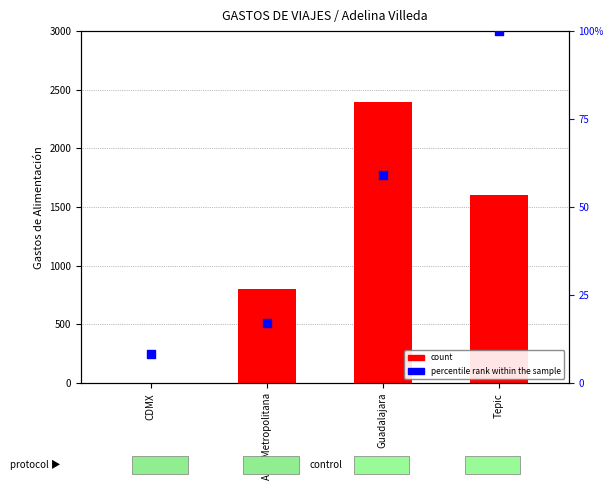

Which series has the widest spread of Y values?

count